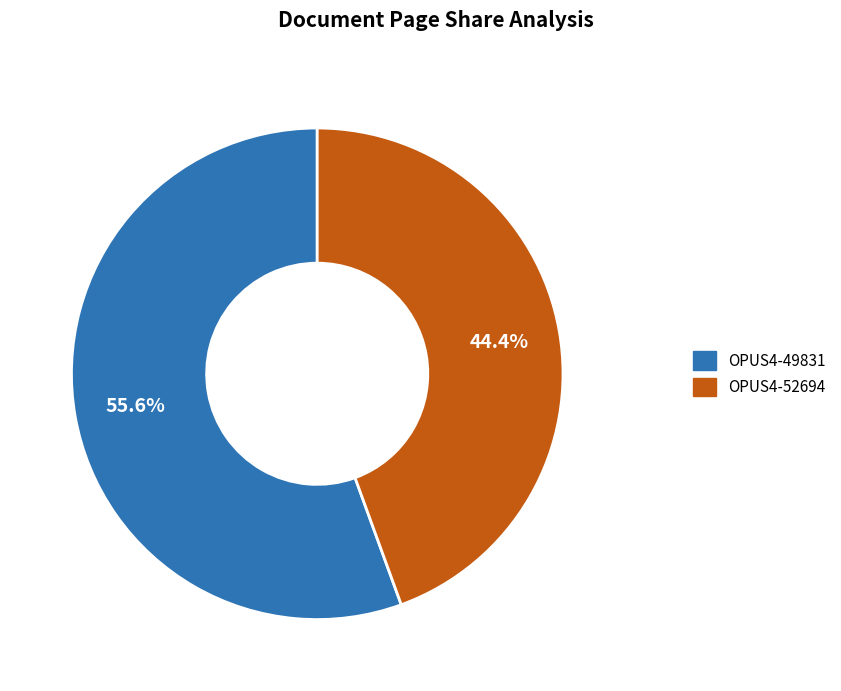

Which has a higher value, OPUS4-49831 or OPUS4-52694?

OPUS4-49831